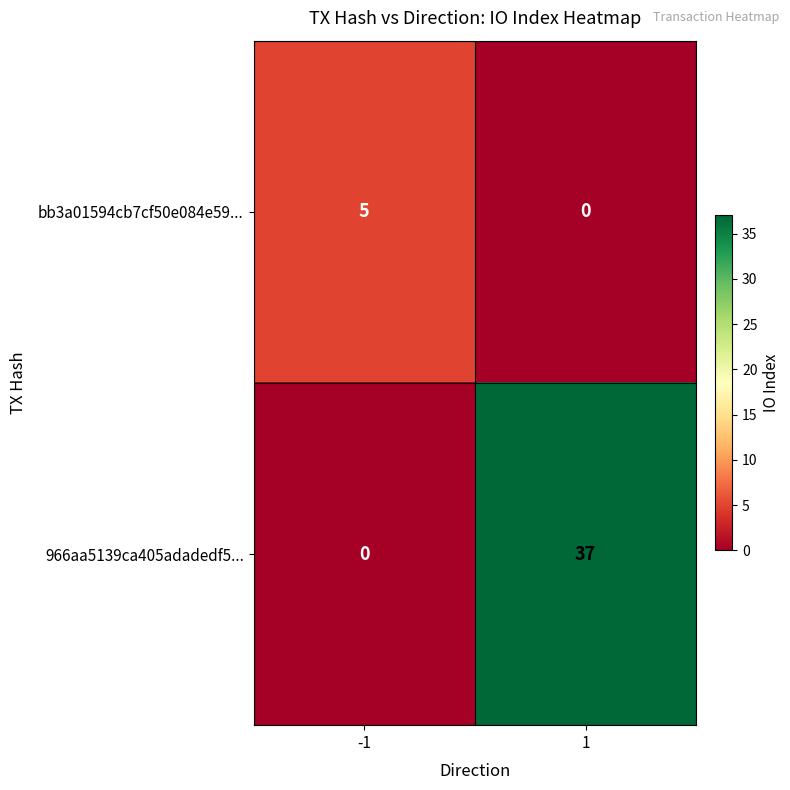

Count the number of categories in the chart.

2